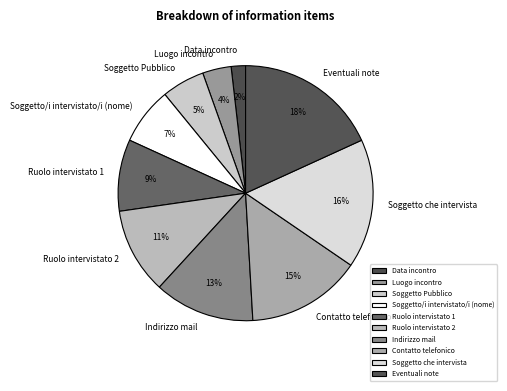

To the nearest percent, what portion does Data incontro represent?

2%